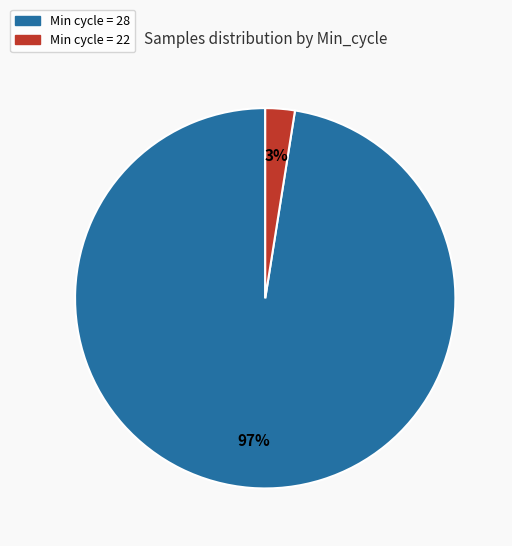

To the nearest percent, what is the average slice percentage?

50%